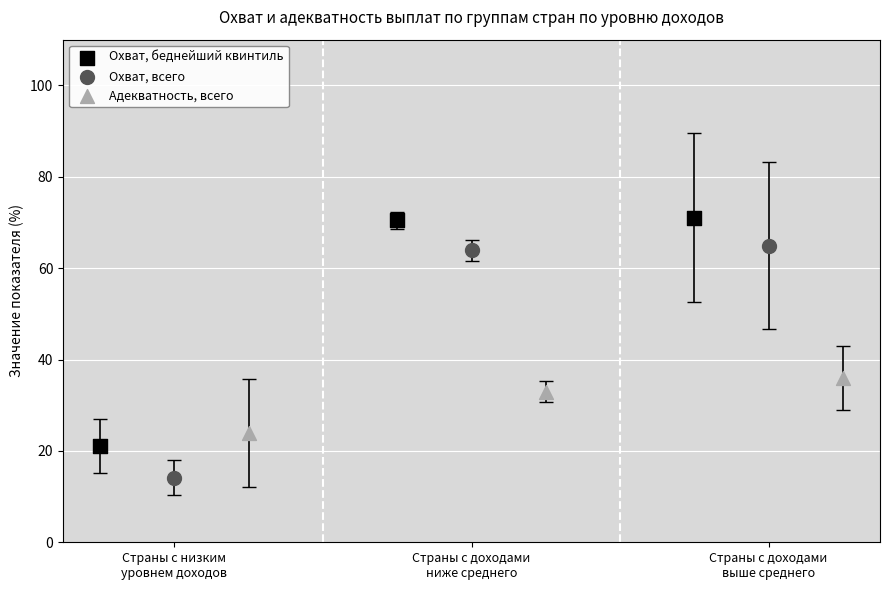

Which series contains the lowest Y value?

Охват, всего